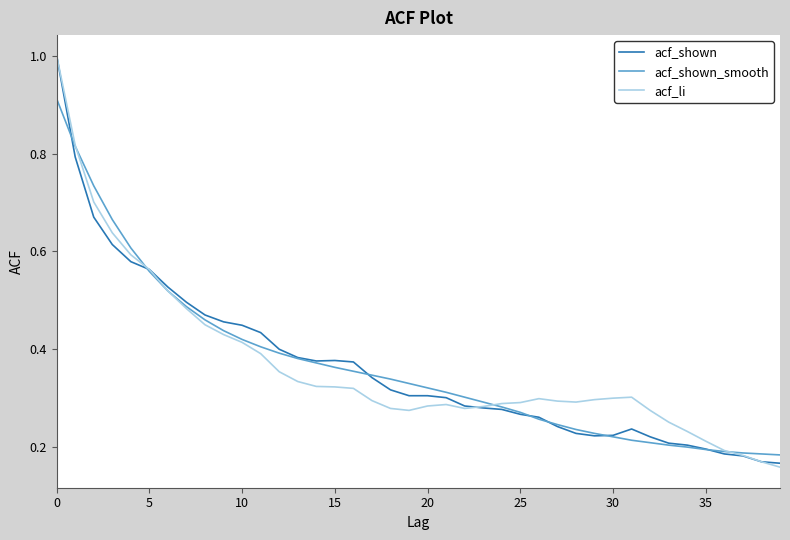

In acf_li, how many points are higher than both neighbors (excluding endpoints)?

3